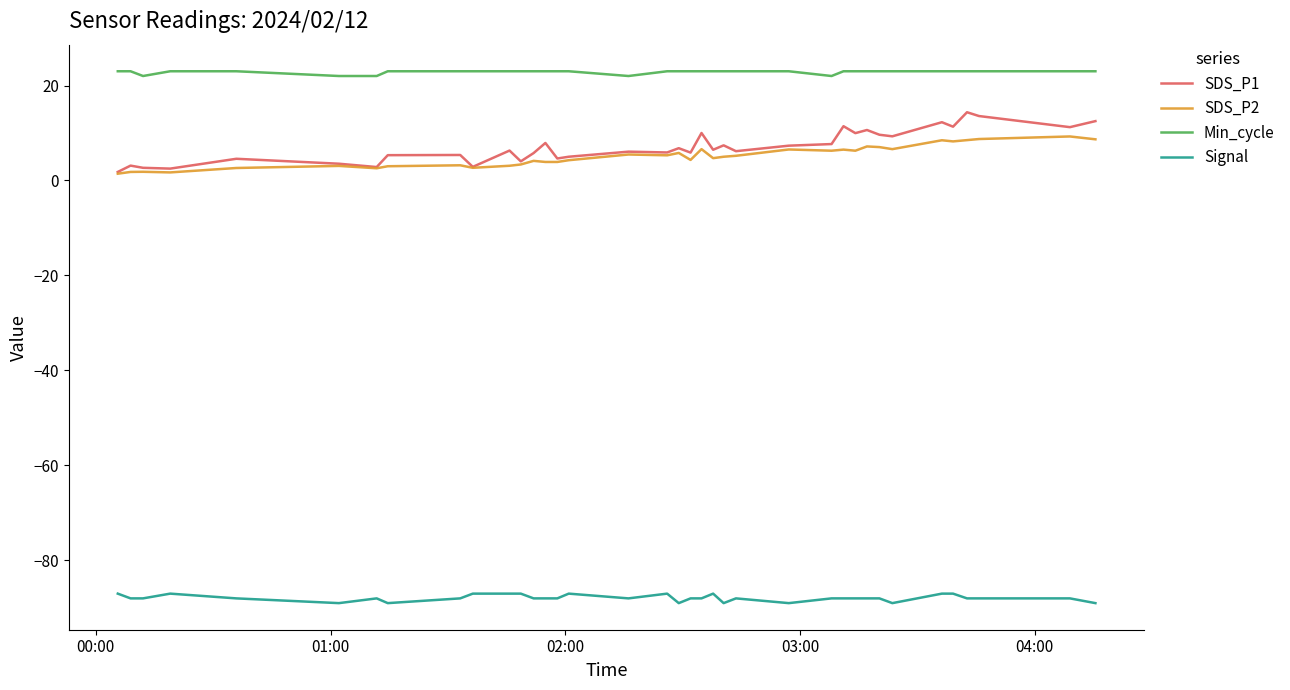

Which series has the largest range (max minus min)?

SDS_P1